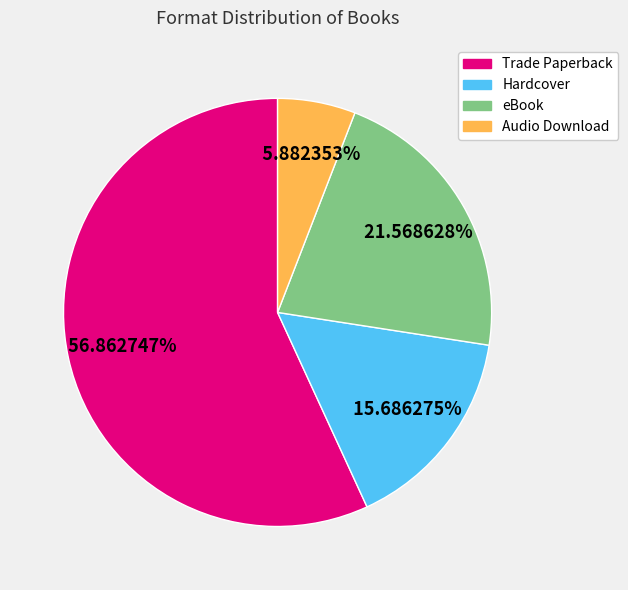

Do Hardcover and Trade Paperback together represent more than half of the pie?

Yes